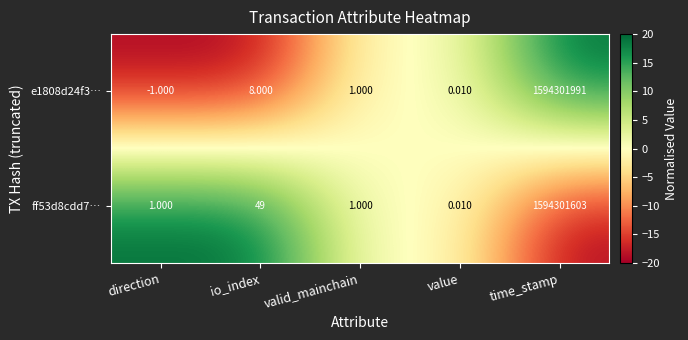

Between value and time_stamp, which series saw the biggest shift?

e1808d24f3…